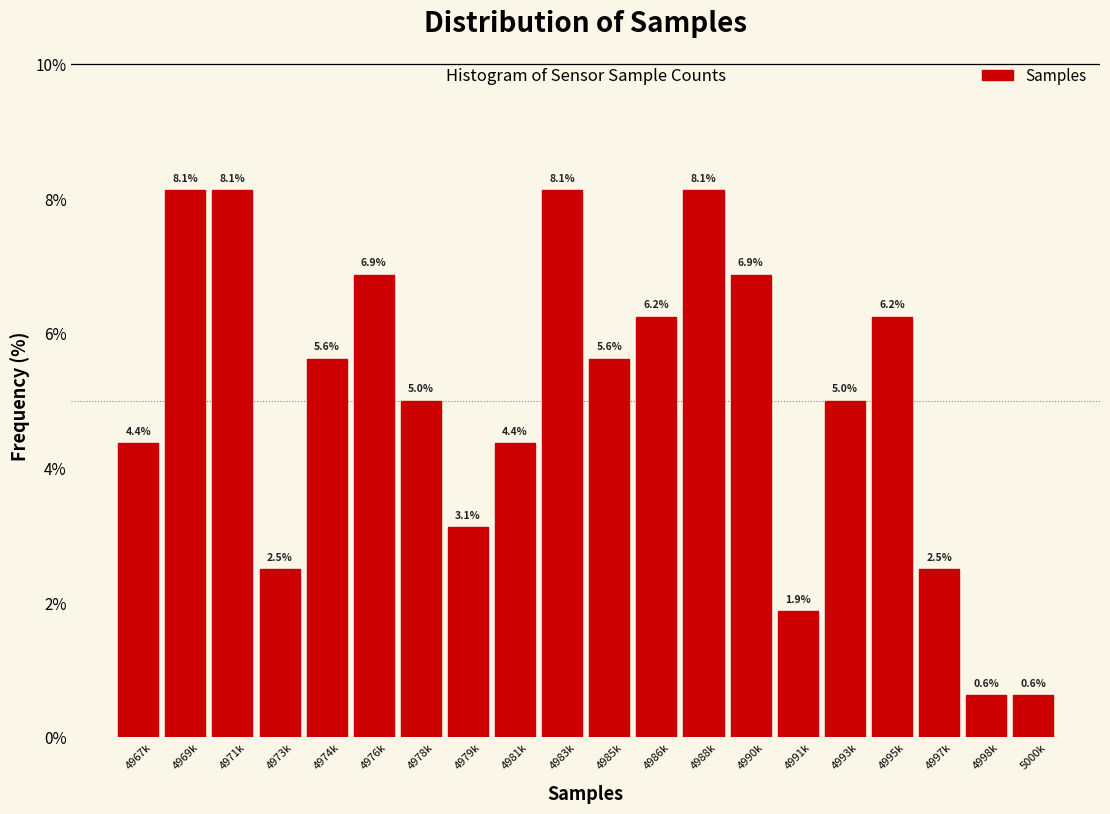

Read the value at 4997k.

2.5